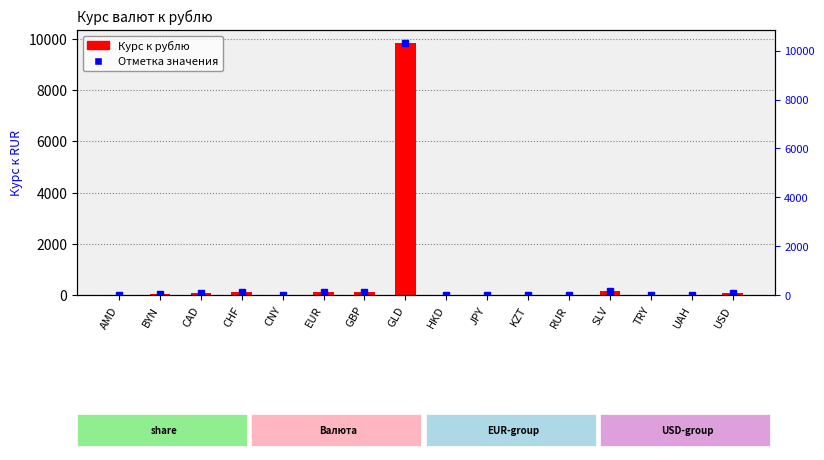

Reading right to left, extract all data points from this chart.

USD=83.2	UAH=2.1	TRY=2.0	SLV=138.0	RUR=1.0	KZT=0.2	JPY=0.4	HKD=10.7	GLD=9862.0	GBP=112.7	EUR=98.0	CNY=11.7	CHF=104.9	CAD=60.0	BYN=27.6	AMD=0.2